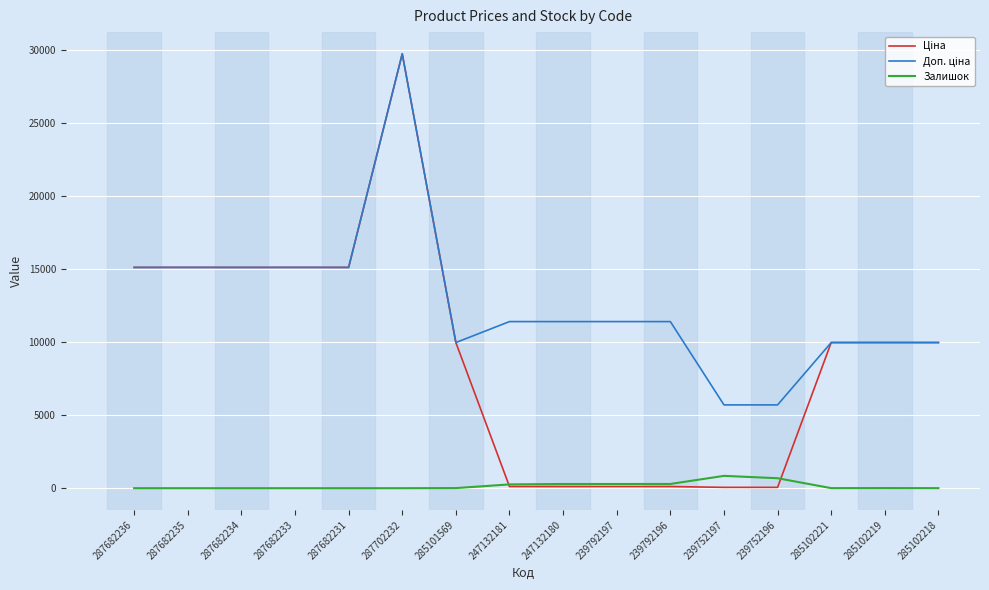

The value of Залишок at 239752197 is 845.0. True or false?

True